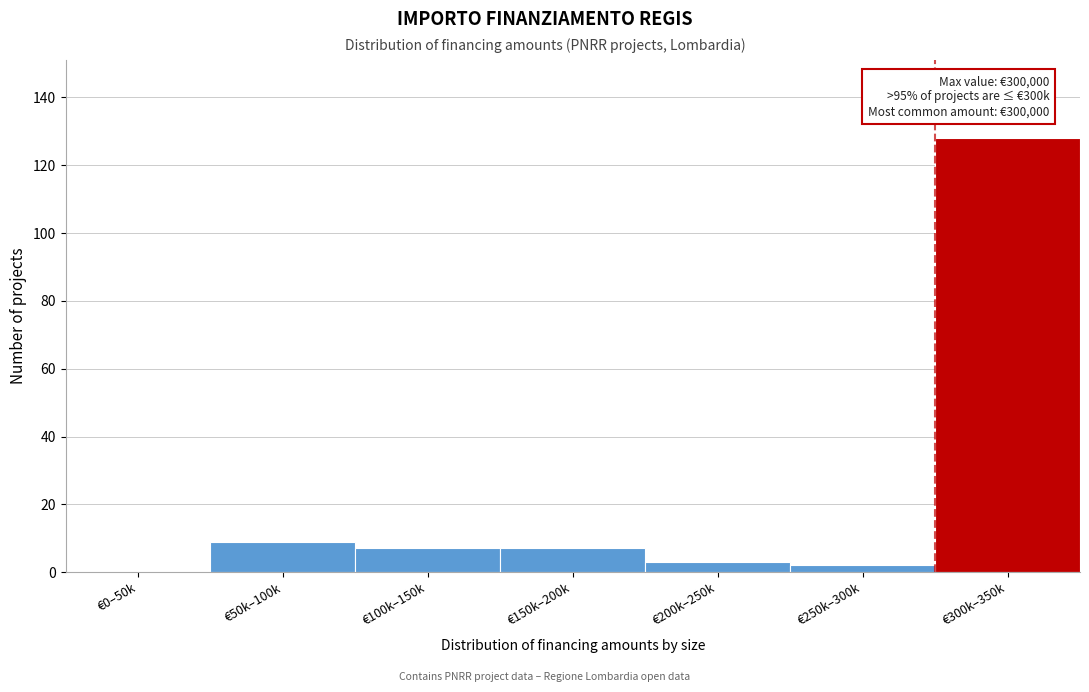

Reading right to left, transcribe all the data shown in this chart.

€300k–350k=128	€250k–300k=2	€200k–250k=3	€150k–200k=7	€100k–150k=7	€50k–100k=9	€0–50k=0